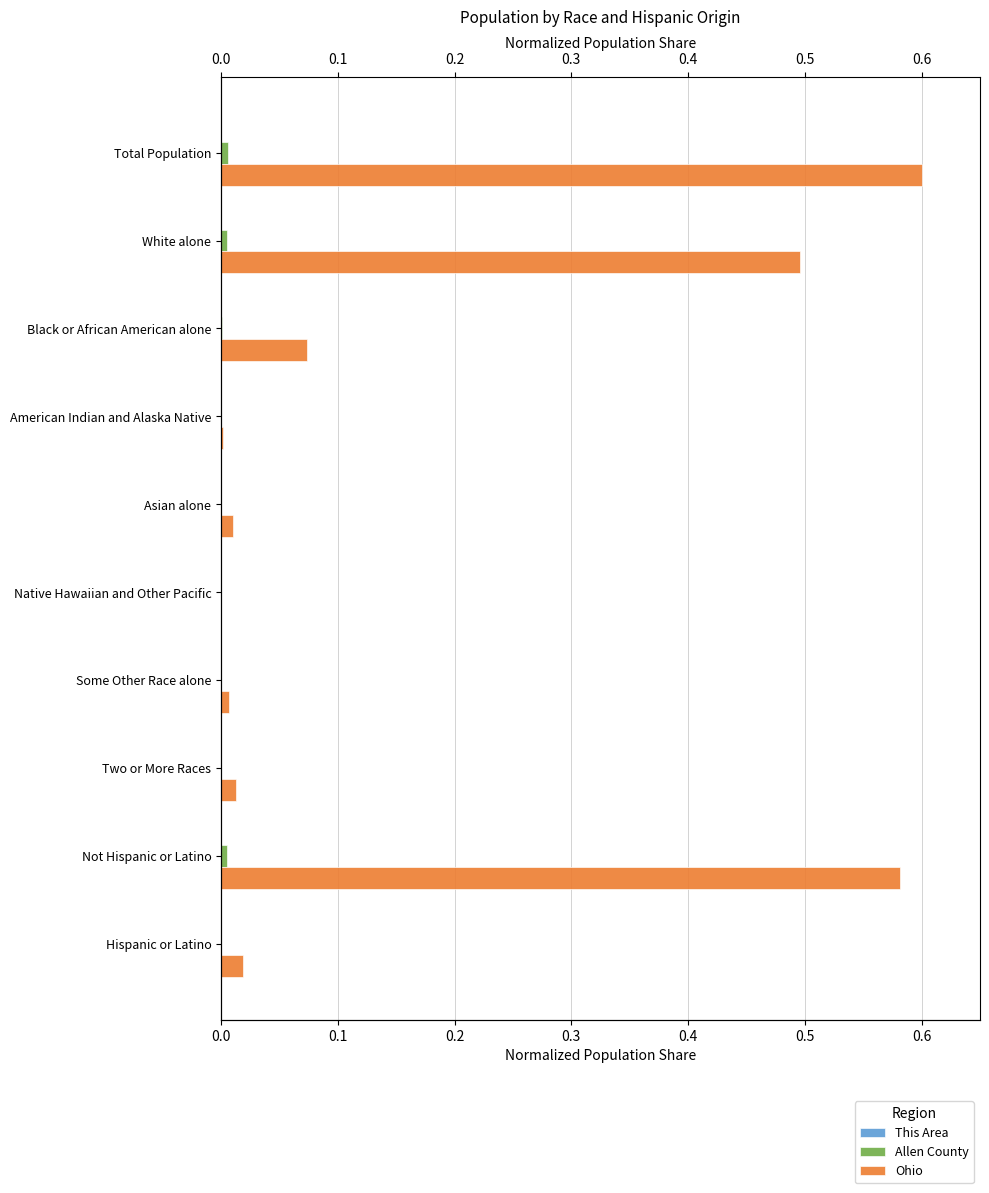

Reading left to right, list all the values displayed in this chart.

This Area: 0.0	0.0	0.0	0.0	0.0	0.0	0.0	0.0	0.0	0.0
Allen County: 0.0	0.0	0.0	0.0	0.0	0.0	0.0	0.0	0.0	0.0
Ohio: 0.6	0.5	0.1	0.0	0.0	0.0	0.0	0.0	0.6	0.0